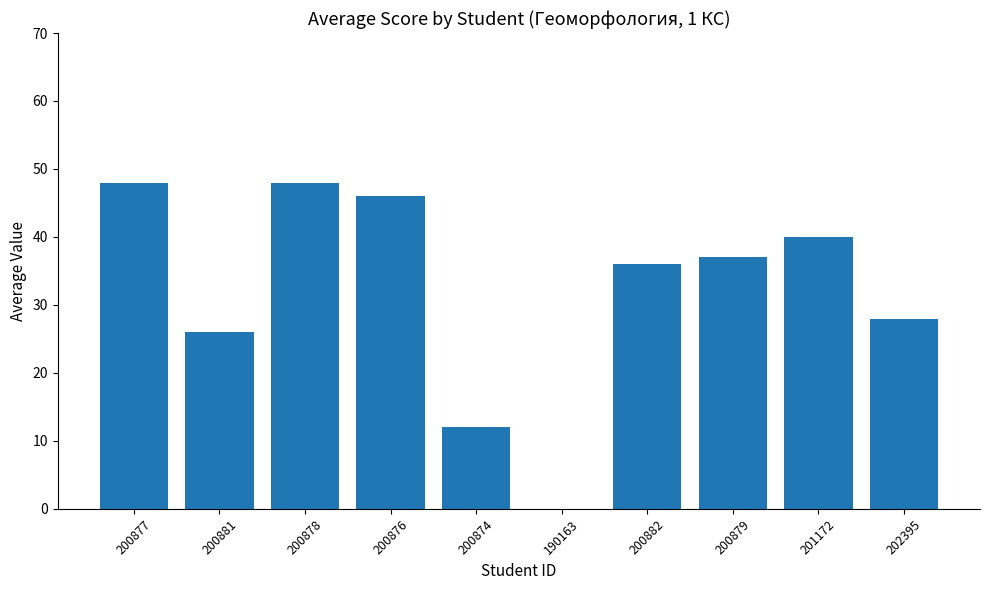

What is the change in value from 201172 to 202395?

-12